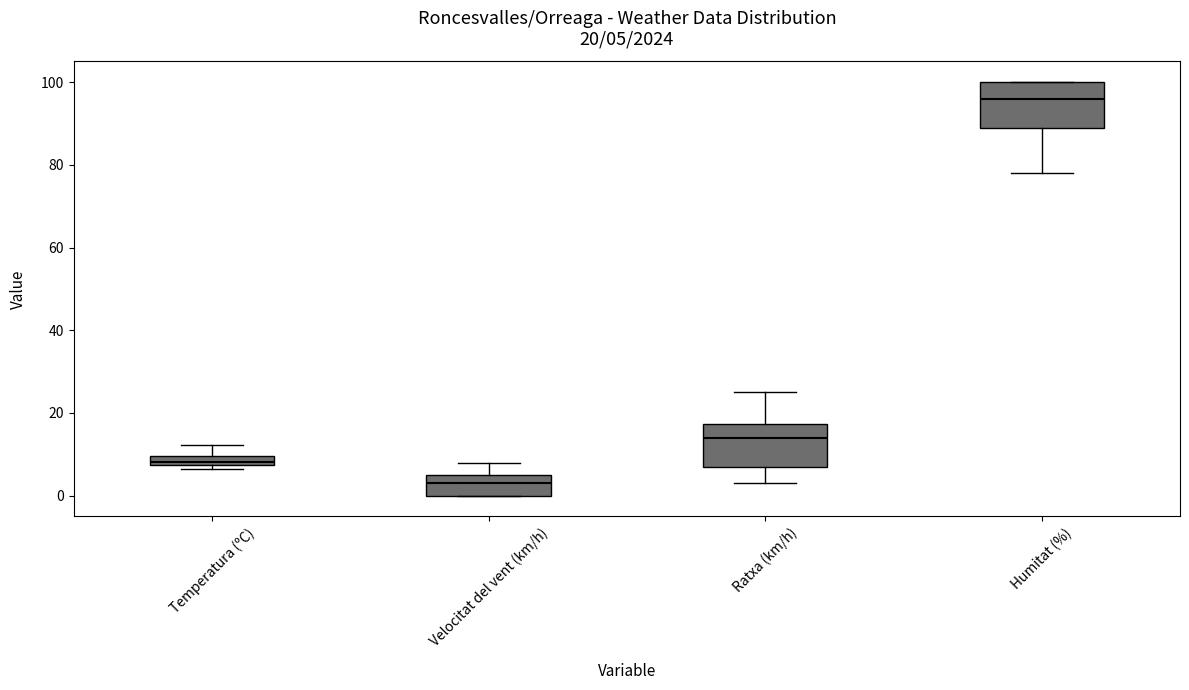

Which box's median line is the highest?

Humitat (%)